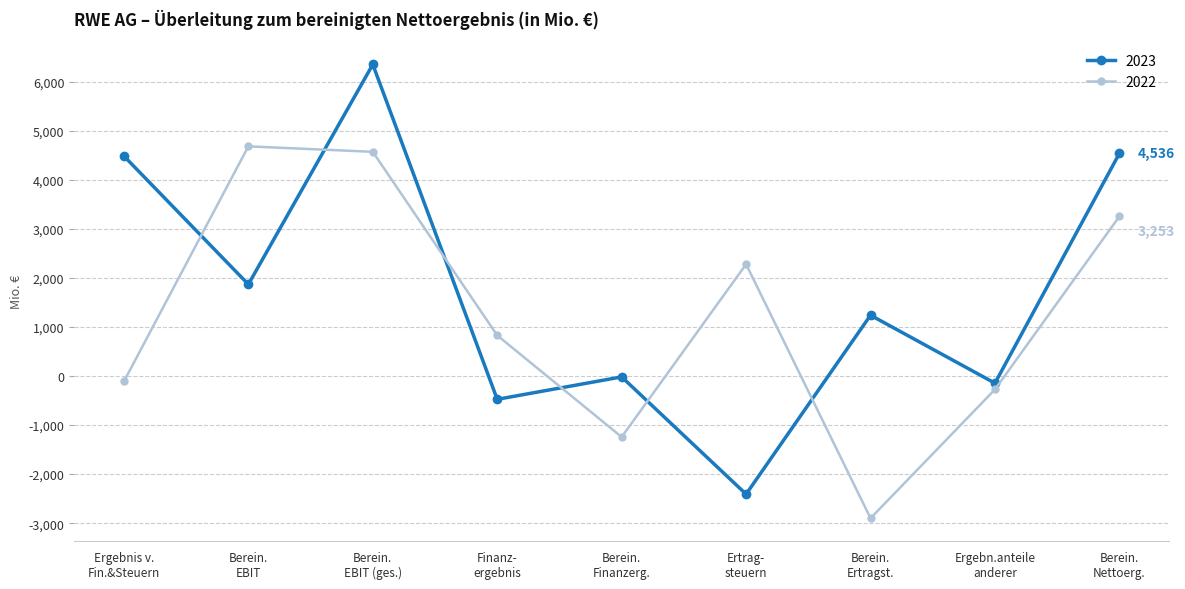

Which series has the widest spread of values?

2023